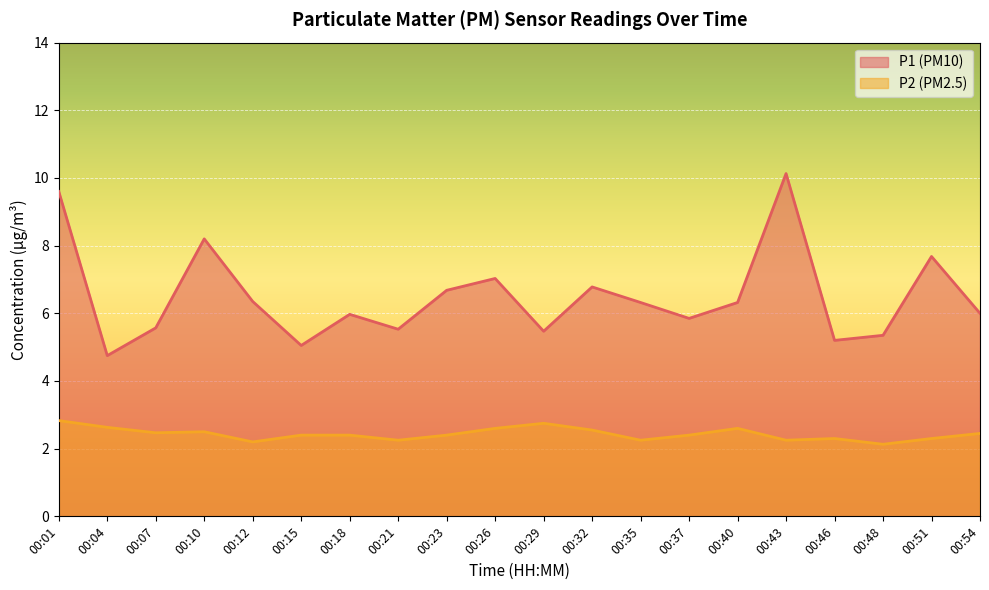

Which series has the largest range (max minus min)?

P1